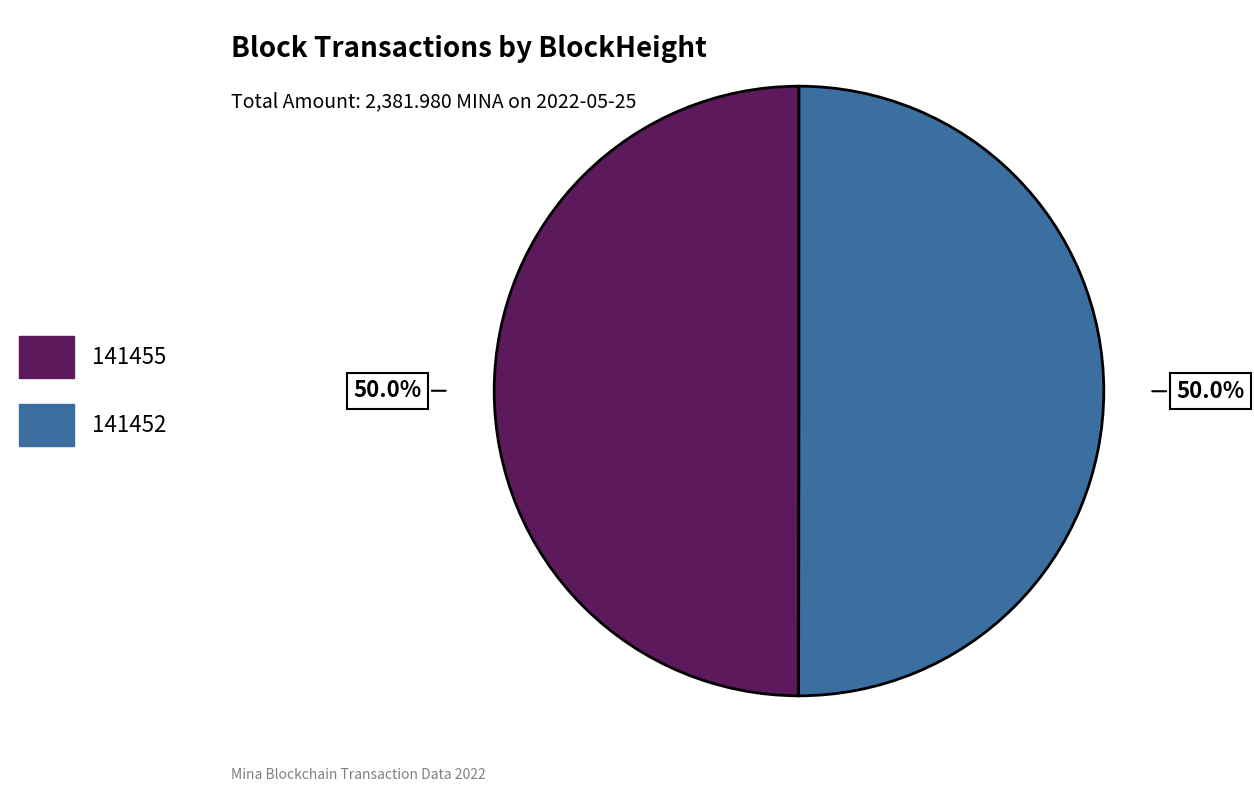

Approximately how many times larger is the value at 141452 compared to 141455?

1.0